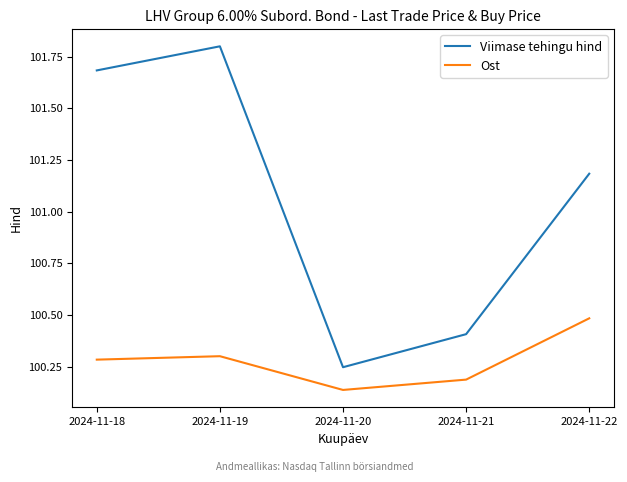

What is the greatest value displayed?

101.8